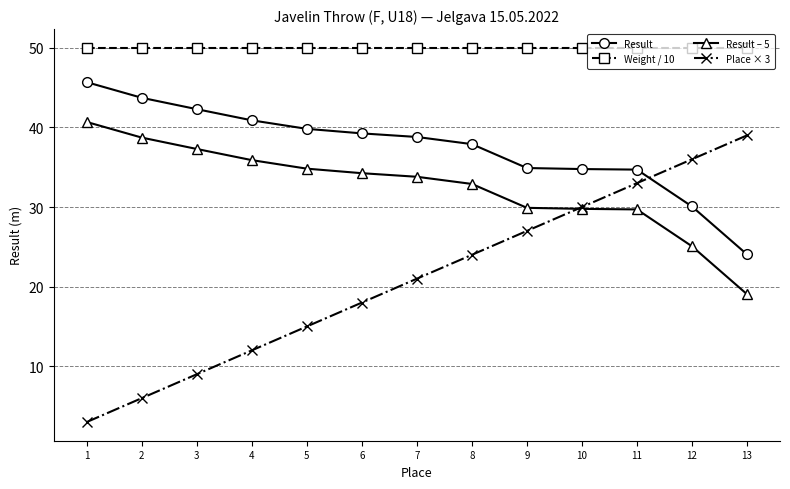

Read the Result – 5 value at 2.

38.7